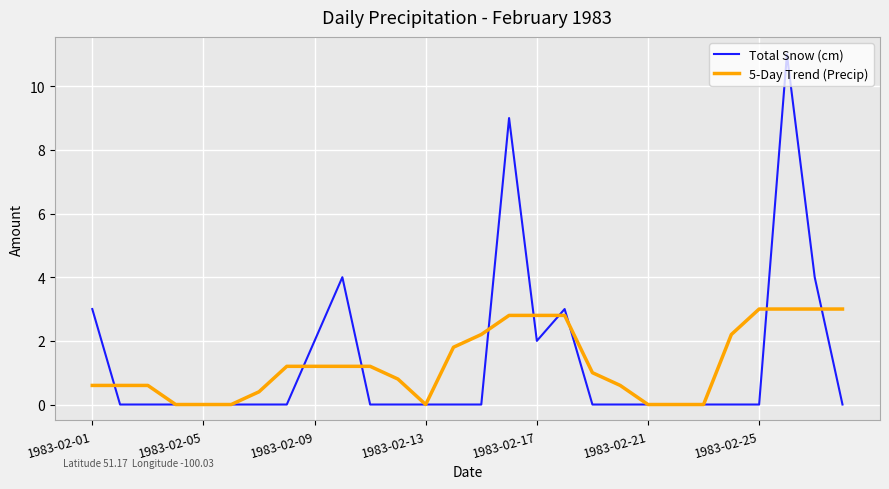

List the series in order of their peak value, lowest first.

5-Day Trend (Precip), Total Snow (cm)